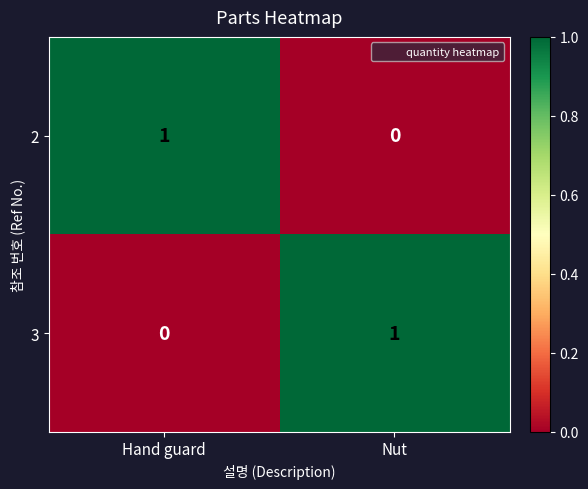

How many data points does each series have?

2